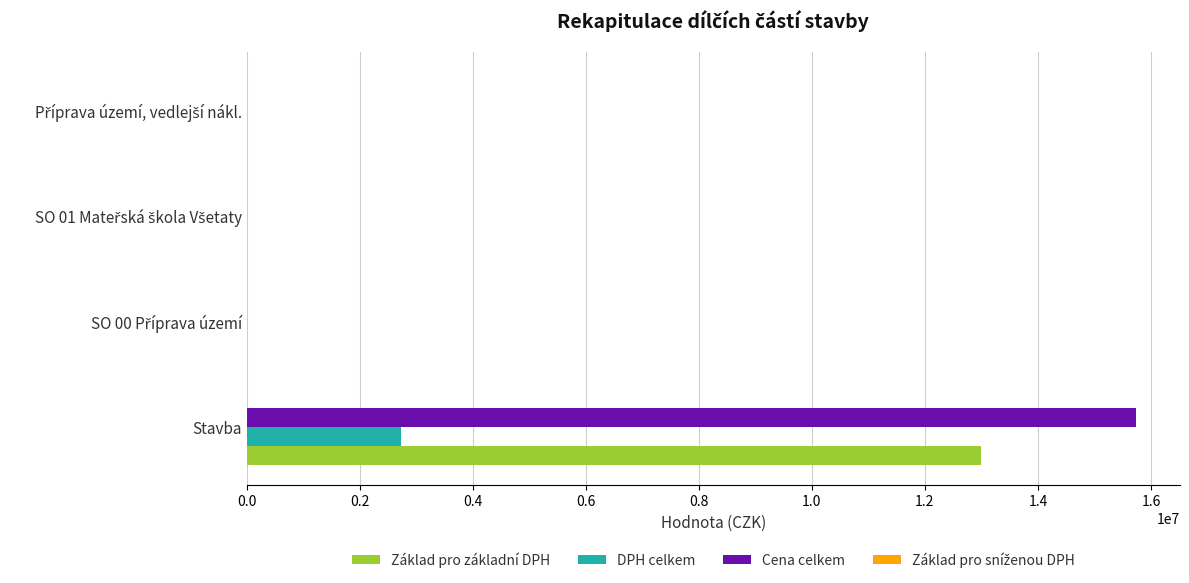

What is the greatest value displayed?

15727628.0